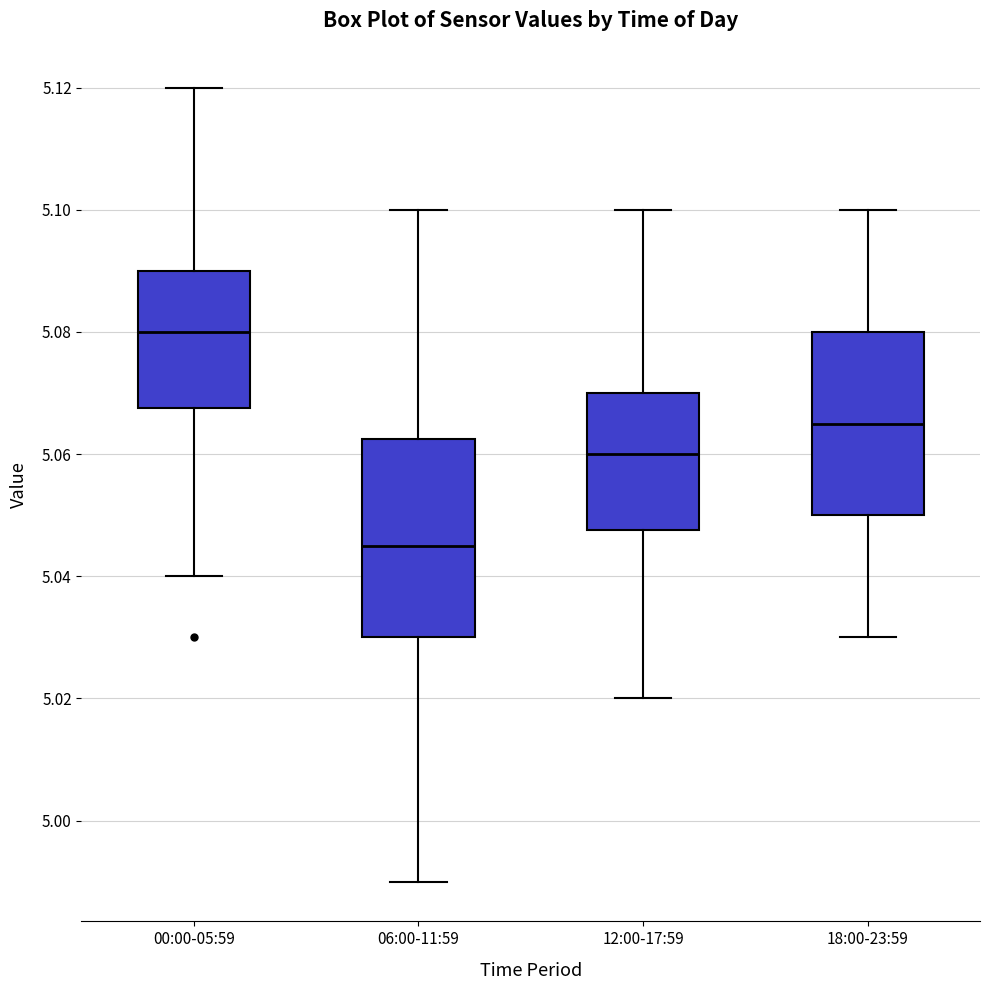

Reading left to right, transcribe this box plot: for each box, give where its median line is, the range the box spans, and where its two whiskers end, as read against the y-axis. The values are not printed on the chart, so give them approximately, as read against the axis.

00:00-05:59: median 5.080, box 5.068 to 5.090, whiskers 5.040 to 5.120
06:00-11:59: median 5.046, box 5.030 to 5.062, whiskers 4.990 to 5.100
12:00-17:59: median 5.060, box 5.048 to 5.070, whiskers 5.020 to 5.100
18:00-23:59: median 5.066, box 5.050 to 5.080, whiskers 5.030 to 5.100